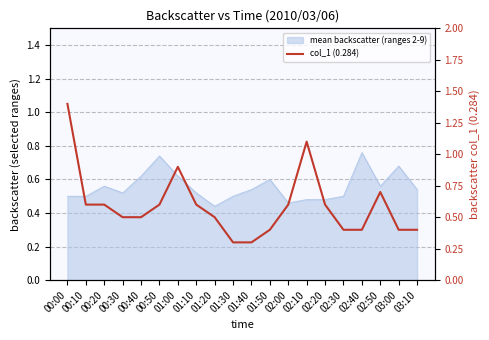

At which label is the value closest to 0?

01:30